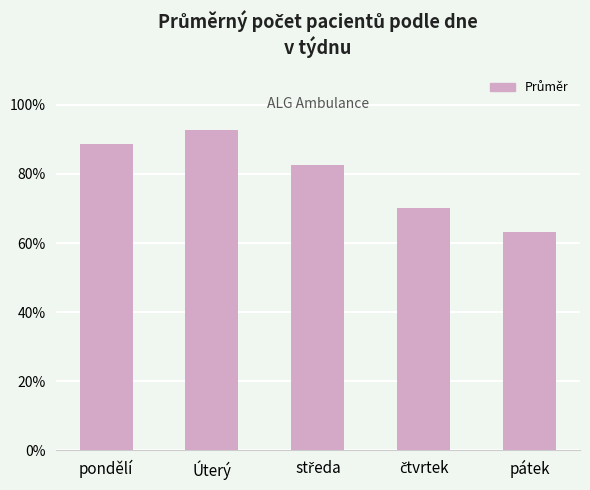

The chart shows a value of 88.6 at pondělí. True or false?

True